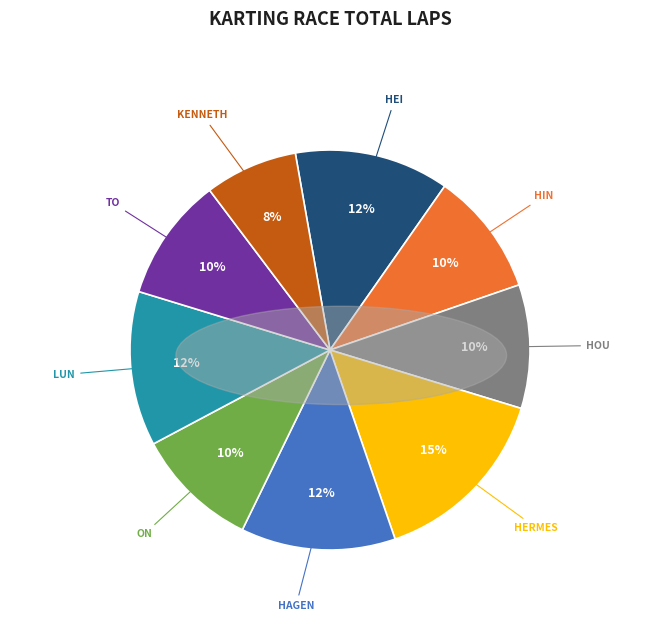

Is there a majority slice in this chart?

No